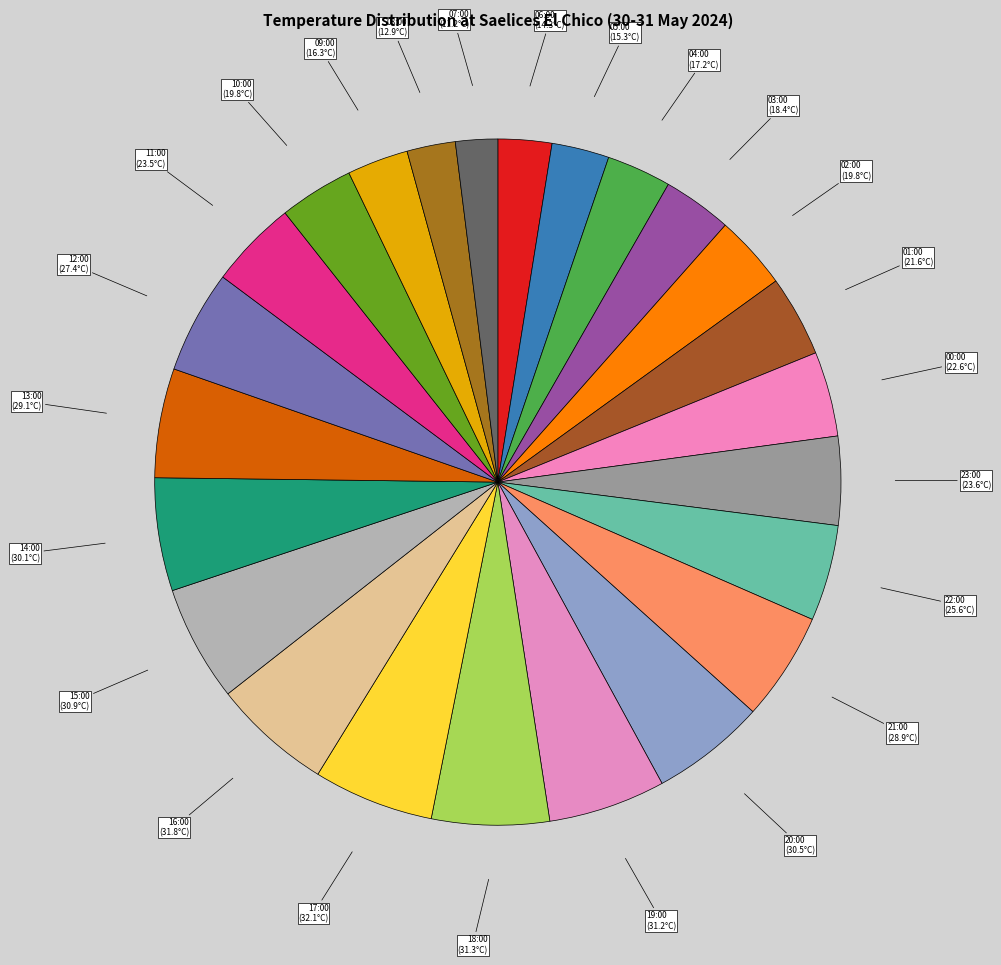

Between 13:00 and 11:00, which is larger?

13:00